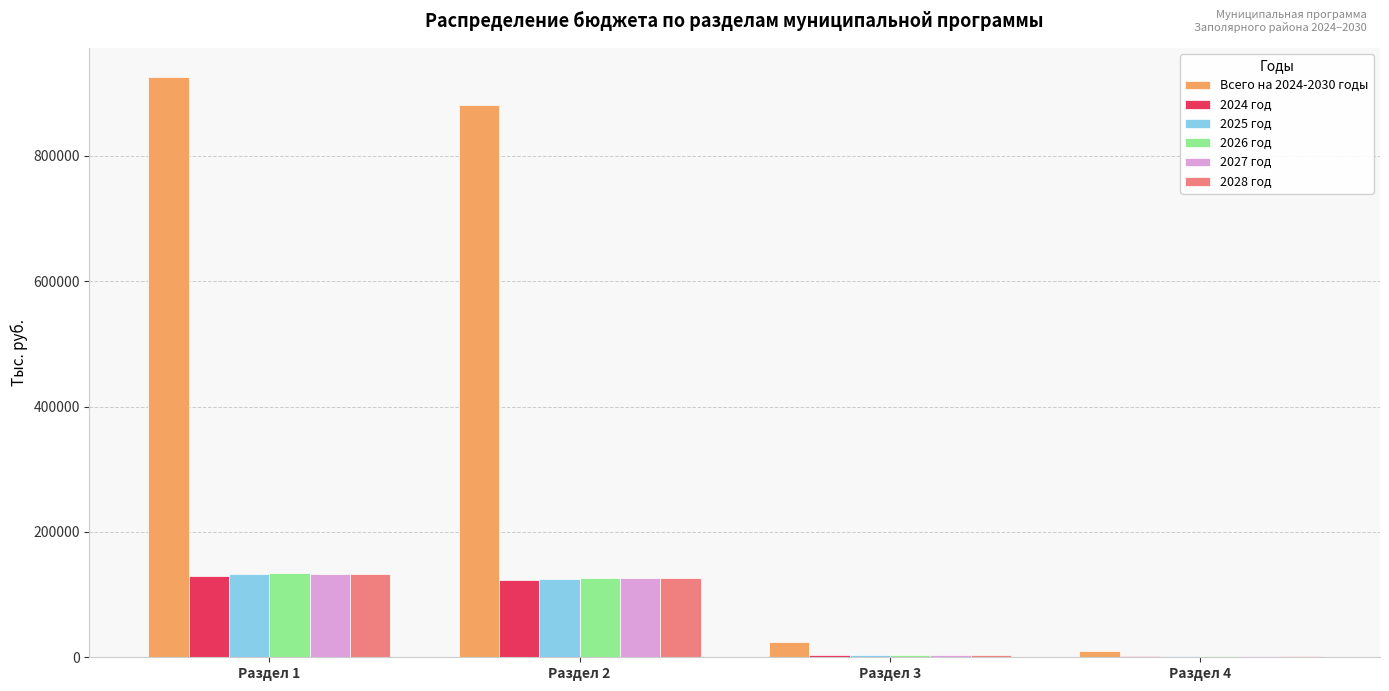

Which series has the largest total across all categories?

Всего на 2024-2030 годы